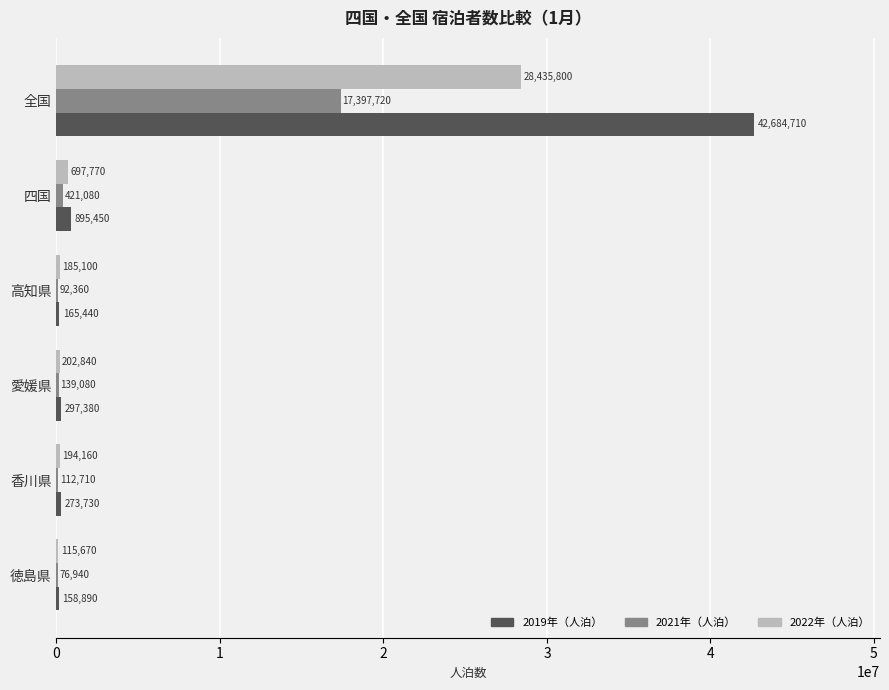

What are all the series names shown in the legend?

2019年（人泊）, 2021年（人泊）, 2022年（人泊）